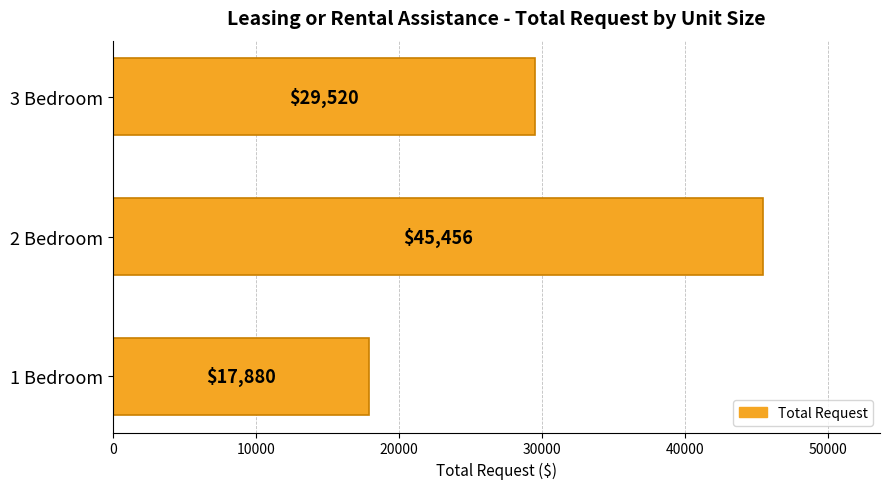

Rank the categories by value from lowest to highest.

1 Bedroom, 3 Bedroom, 2 Bedroom